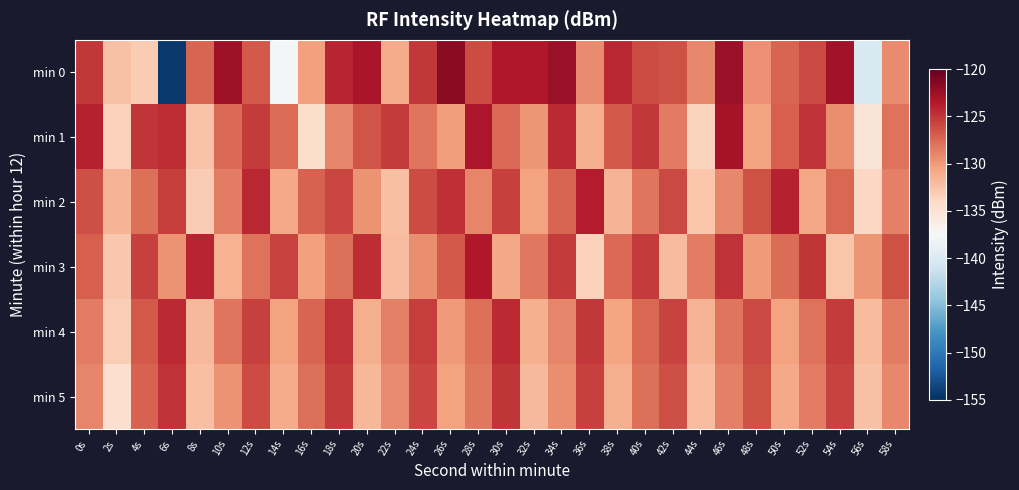

What is the total value across all series at 28s?

-758.0